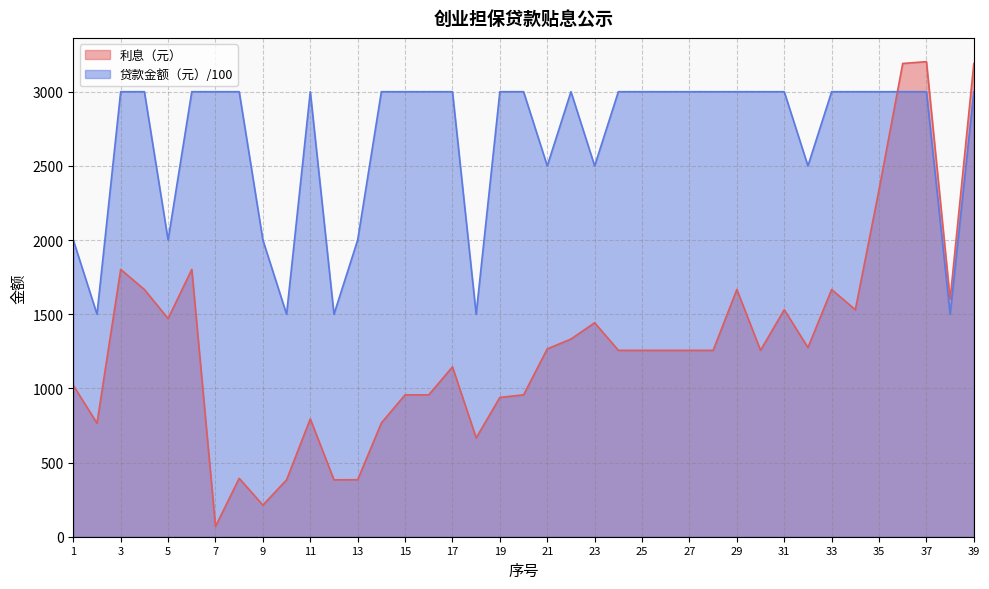

At which category is the sum across all series the highest?

37